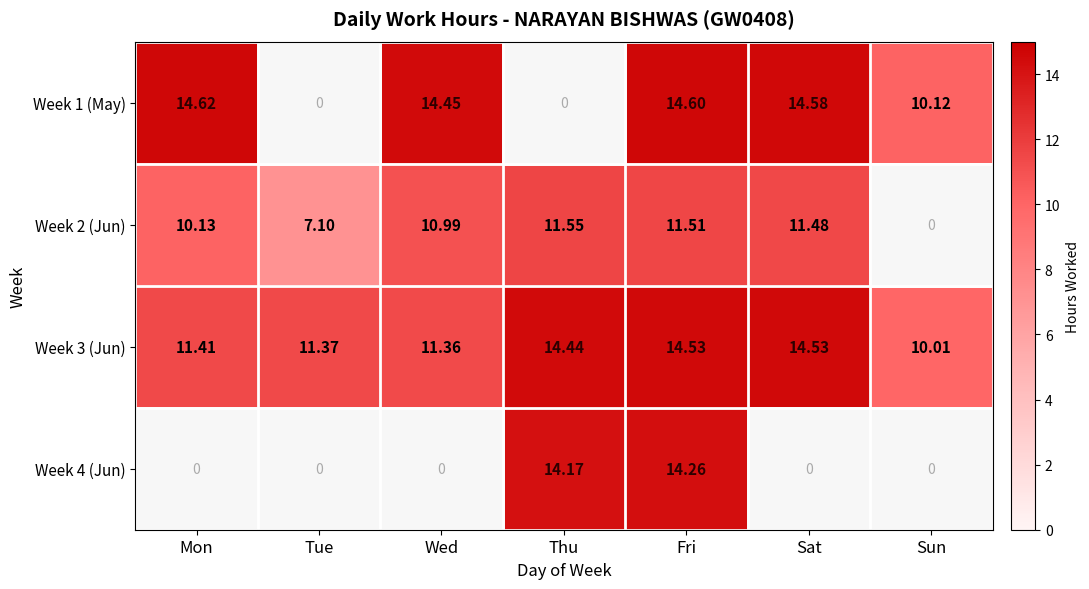

At which category is the sum across all series the highest?

Fri